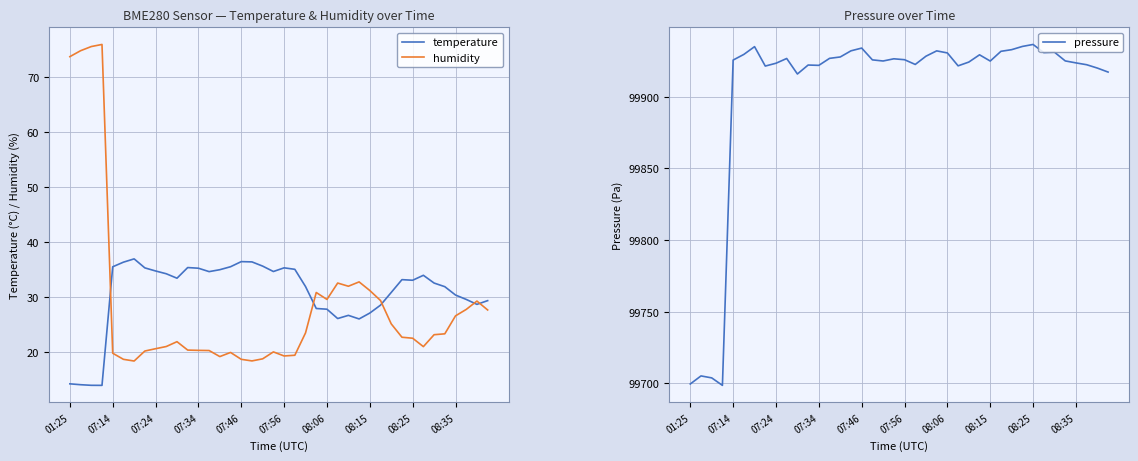

What is the maximum value for humidity?

76.0